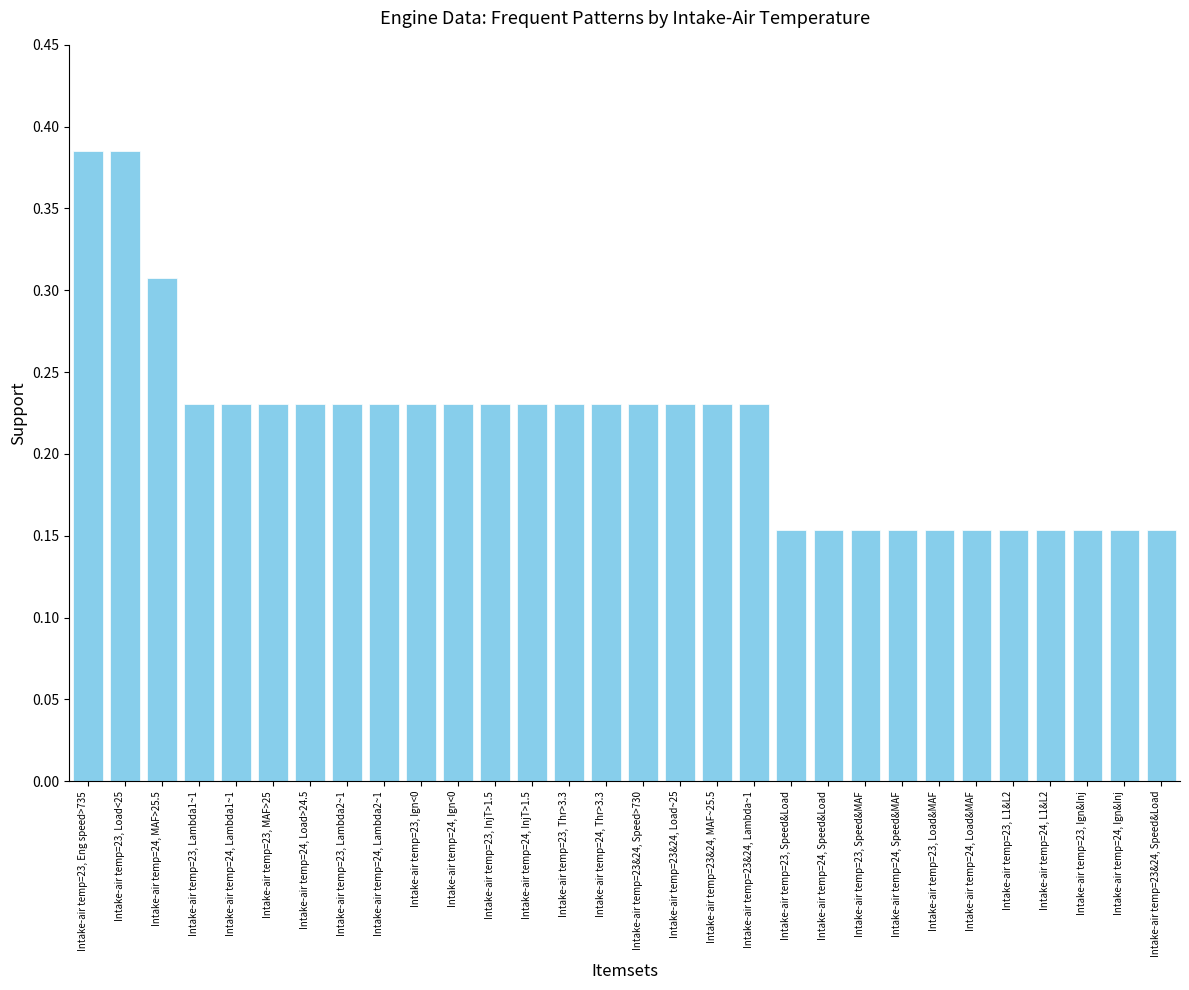

Count the values in the range 0 to 1.

30